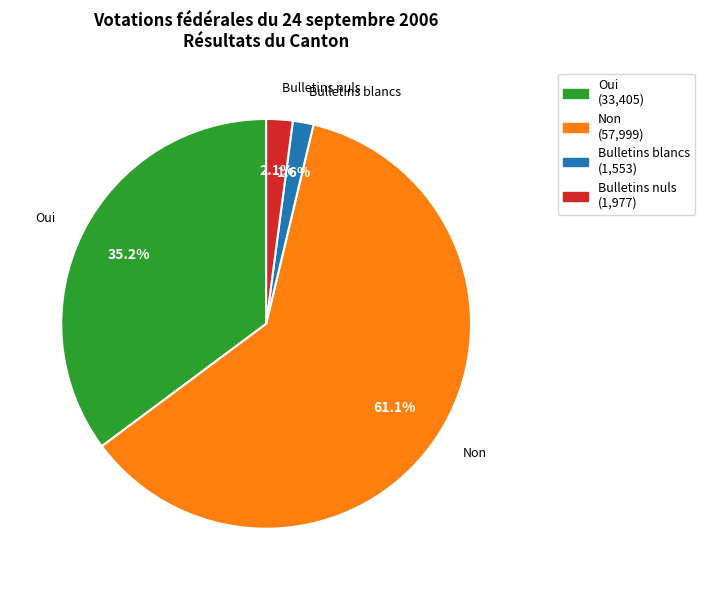

How many segments does this pie chart have?

4